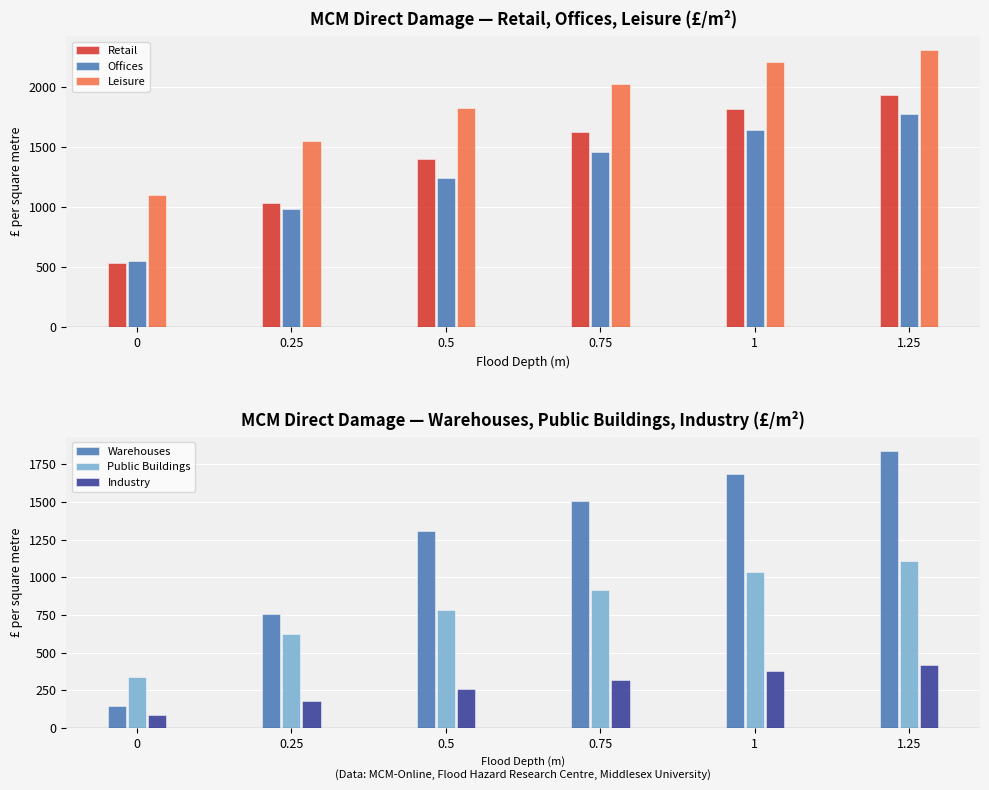

How many series are shown in this chart?

6